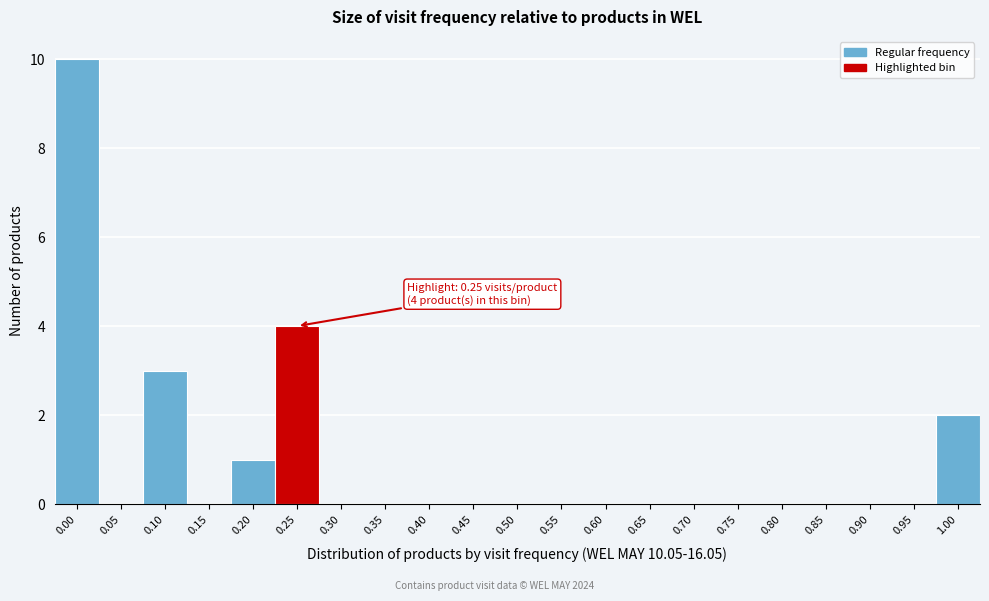

Reading right to left, transcribe all the data shown in this chart.

1.00=2	0.95=0	0.90=0	0.85=0	0.80=0	0.75=0	0.70=0	0.65=0	0.60=0	0.55=0	0.50=0	0.45=0	0.40=0	0.35=0	0.30=0	0.25=4	0.20=1	0.15=0	0.10=3	0.05=0	0.00=10